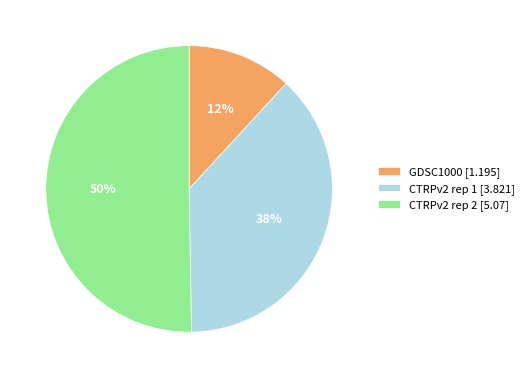

Combined, do GDSC1000 [1.195] and CTRPv2 rep 2 [5.07] account for over 50%?

Yes